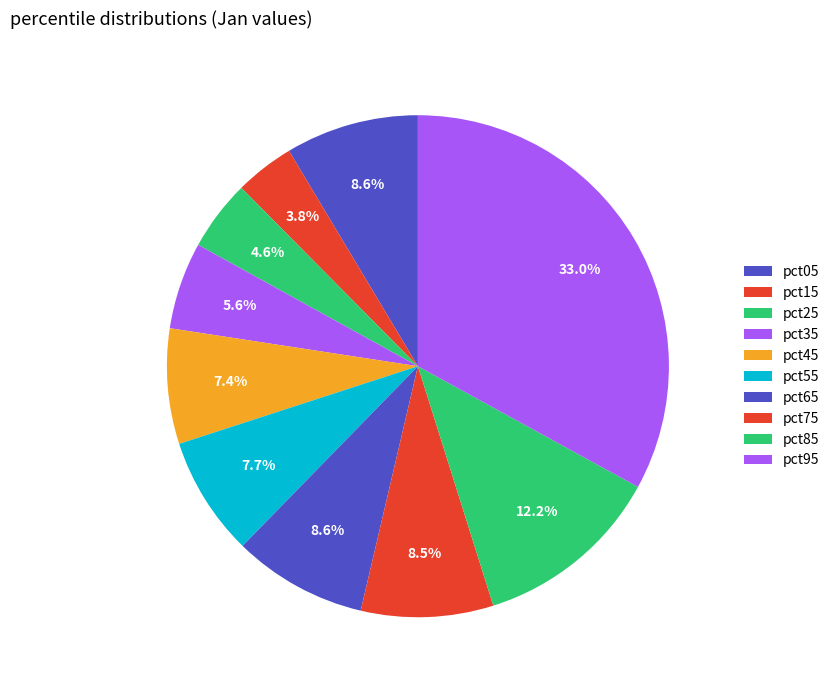

The pct95 slice represents 21% of the pie. True or false?

False